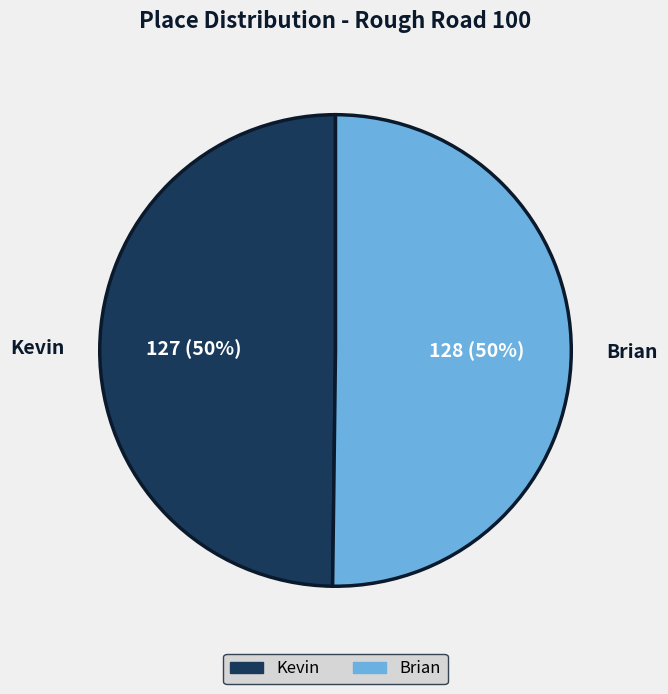

To the nearest percent, what percentage of the pie is Brian?

50%